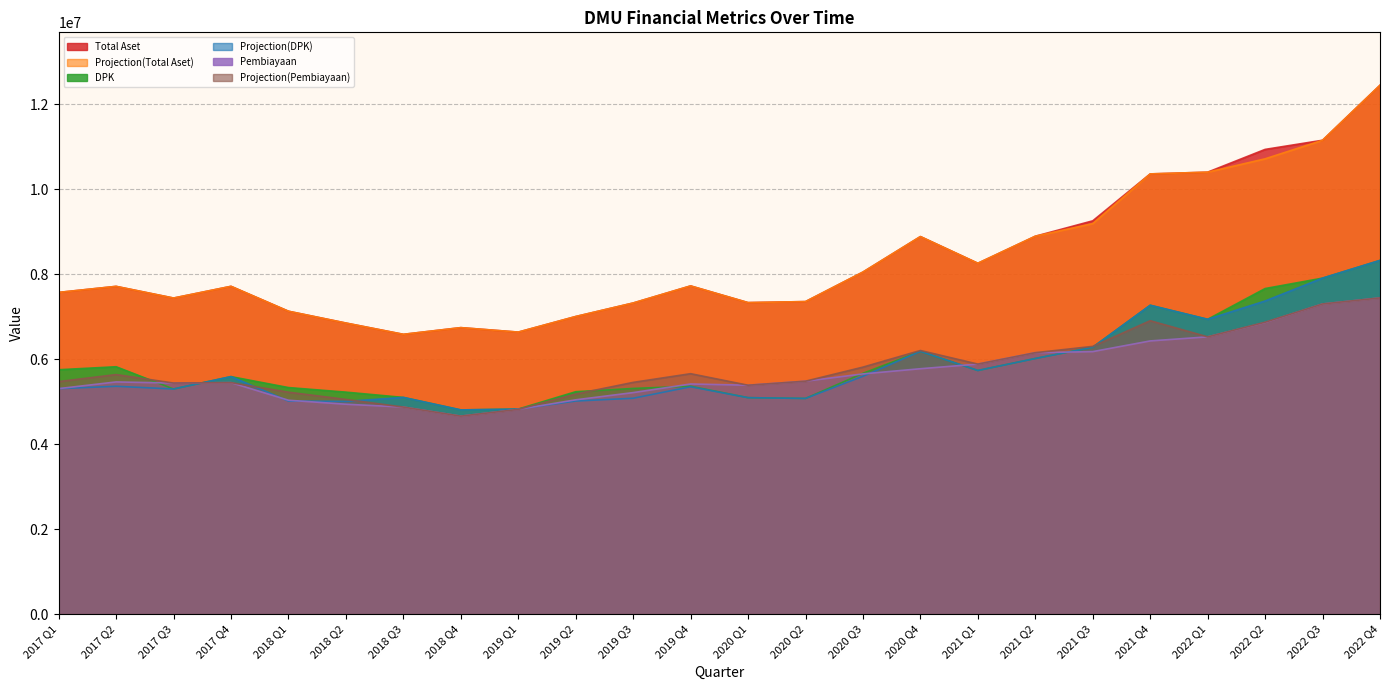

What is the minimum value shown in the chart?

4658961